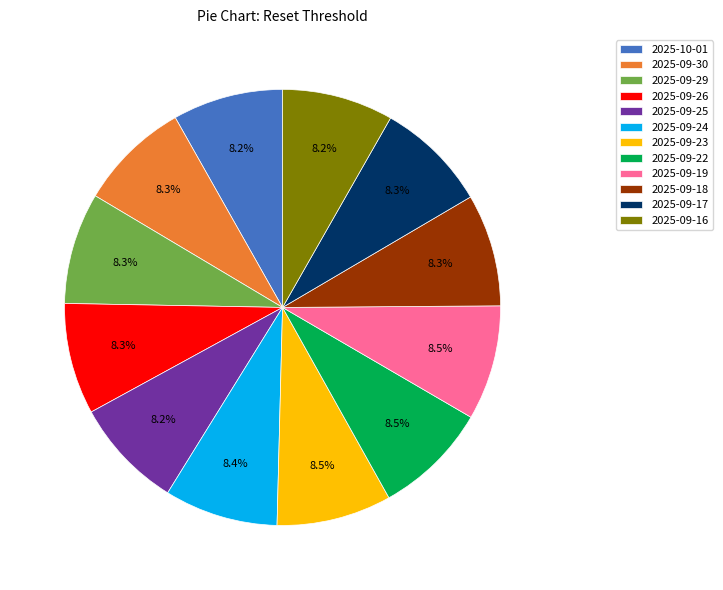

To the nearest percent, what is the average slice percentage?

8%